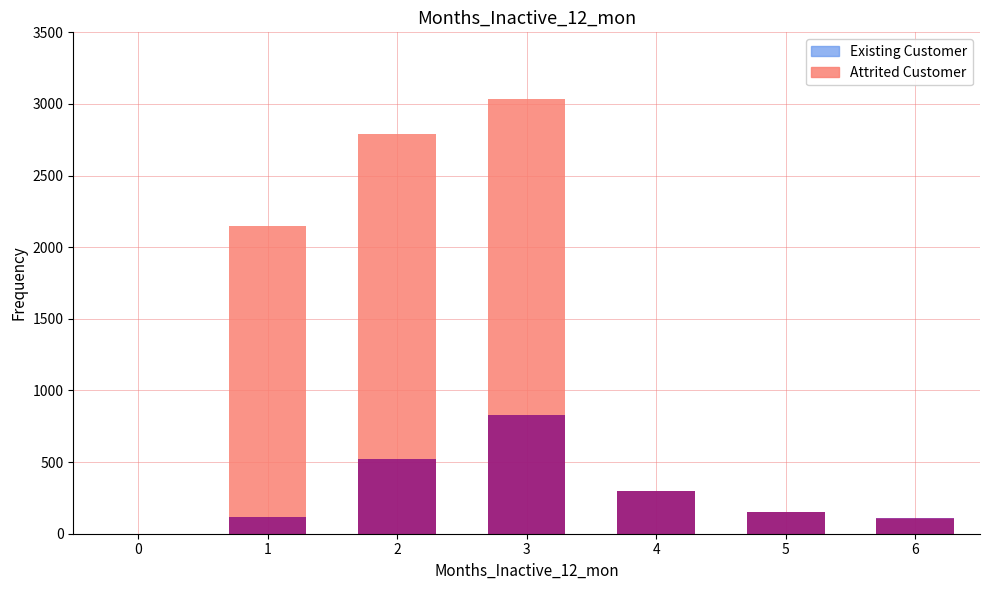

Which series has the largest total across all categories?

Attrited Customer